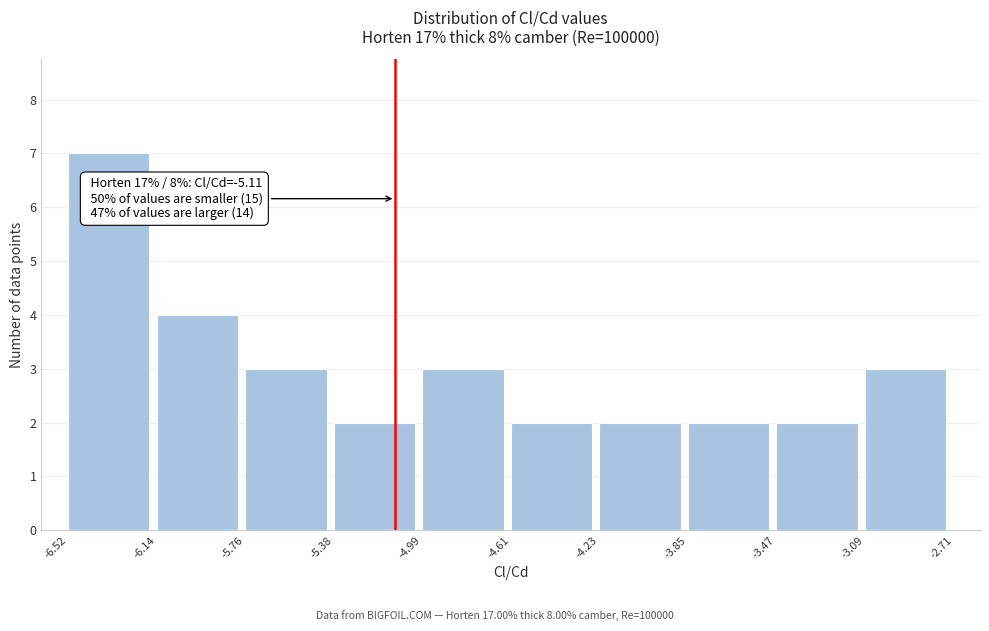

Over which range of the x-axis is the bar tallest?

-6.52 to -6.14